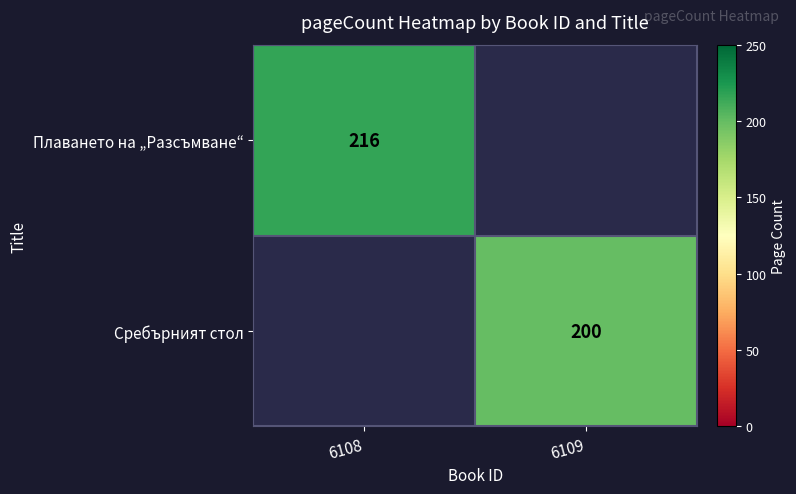

True or false: Плаването на „Разсъмване“ has a value of 76 at 6108.

False